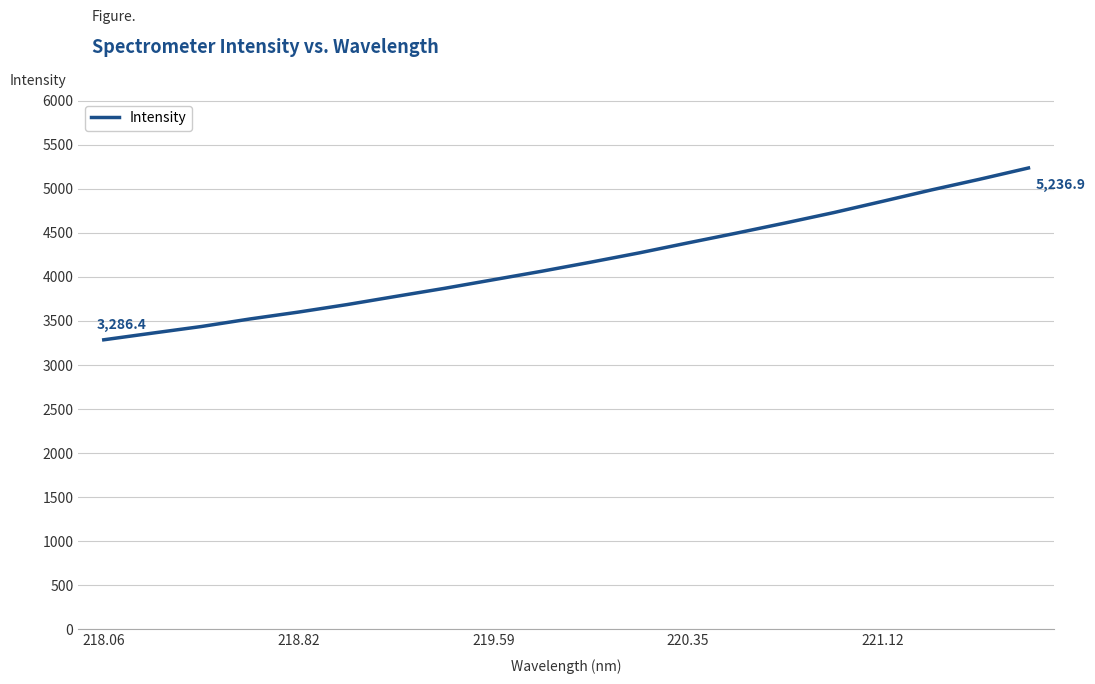

What is the difference between the maximum and minimum values?

1950.5